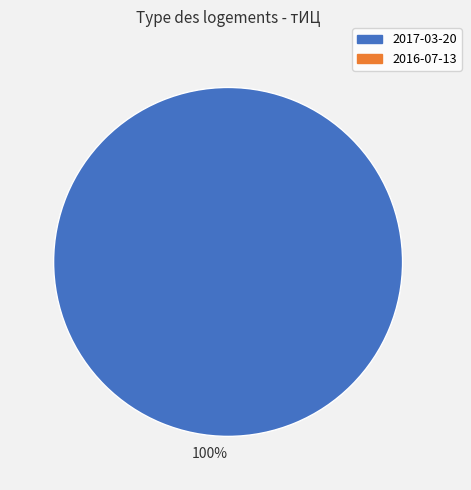

True or false: 100% accounts for 87% of the total.

False